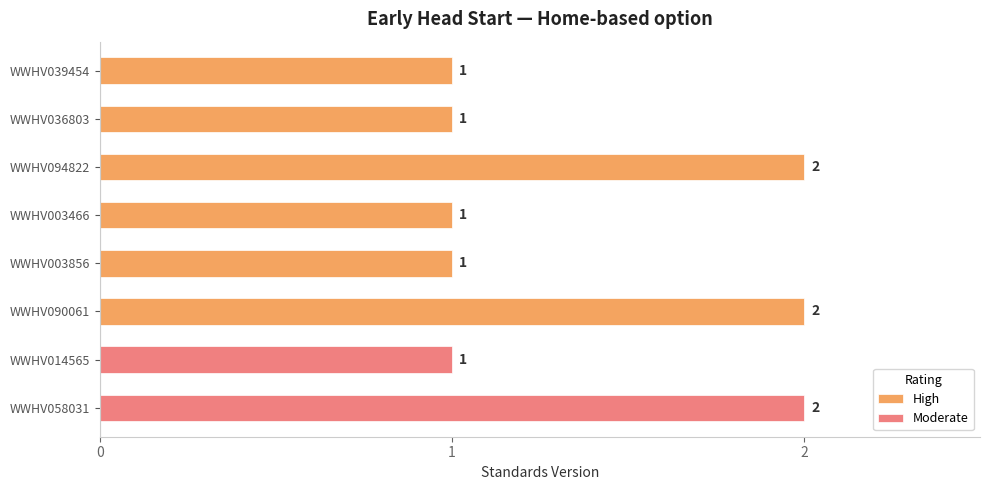

List the labels in order of value, smallest first.

WWHV039454, WWHV036803, WWHV003466, WWHV003856, WWHV014565, WWHV094822, WWHV090061, WWHV058031